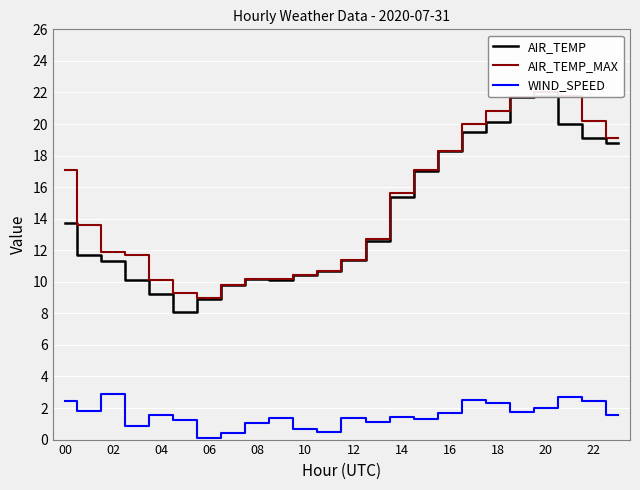

What is the total value across all series at 12?

18.0